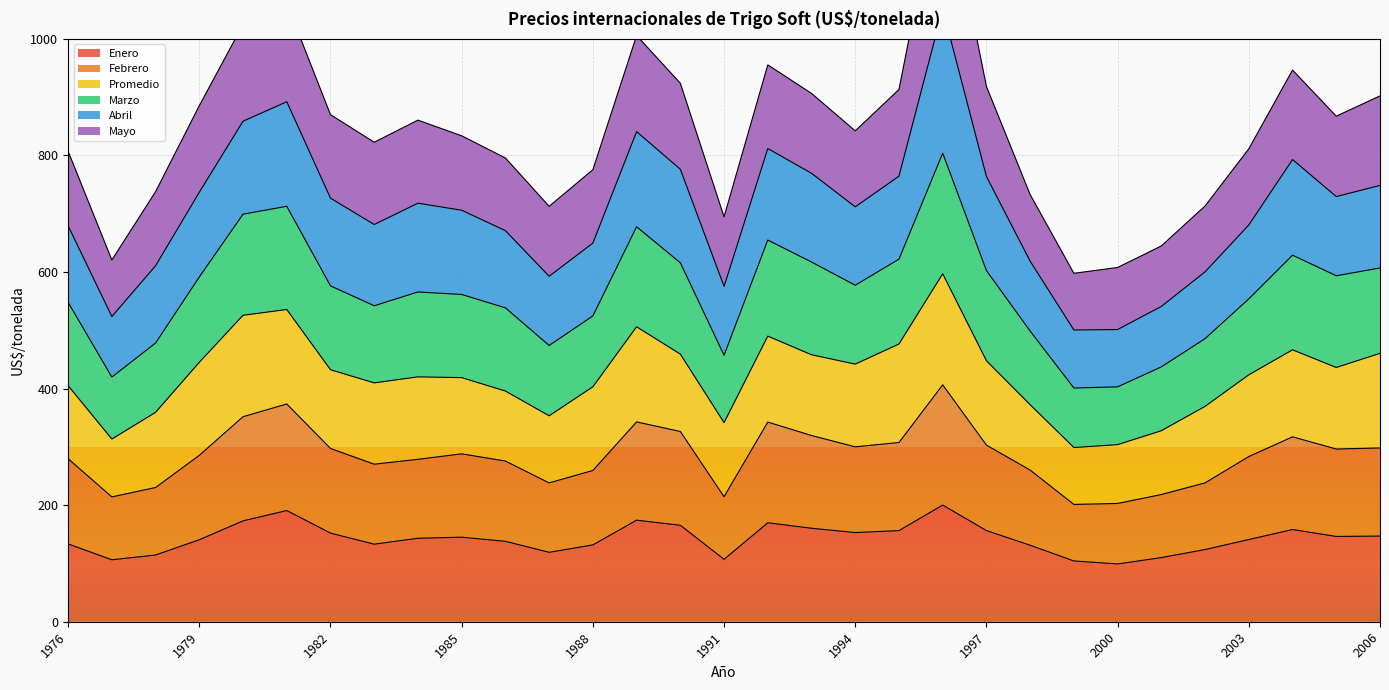

What is the highest value of the Enero series?

200.2